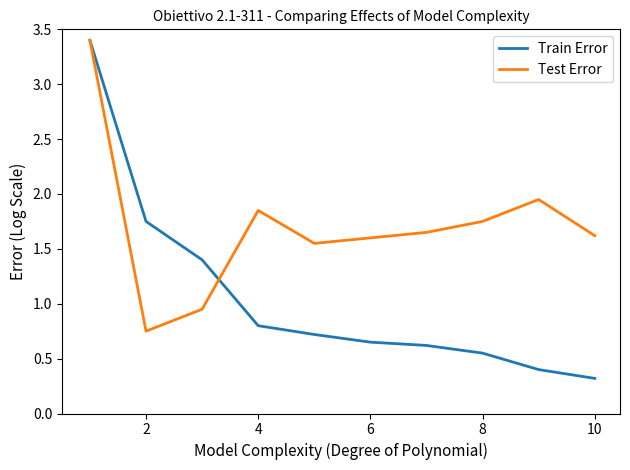

What is the greatest value displayed?

3.4